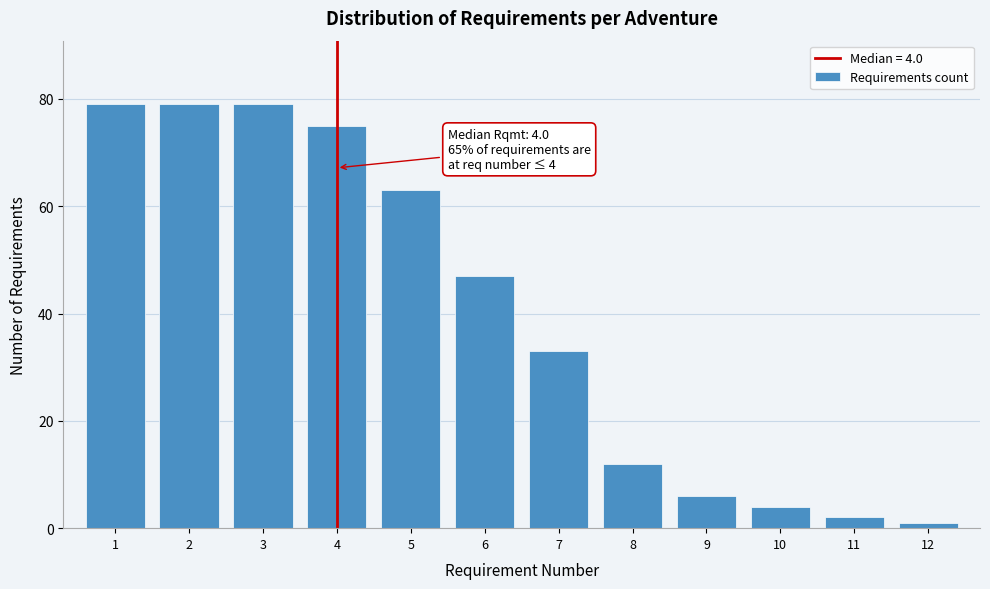

Reading left to right, what are all the values shown in this chart?

79	79	79	75	63	47	33	12	6	4	2	1